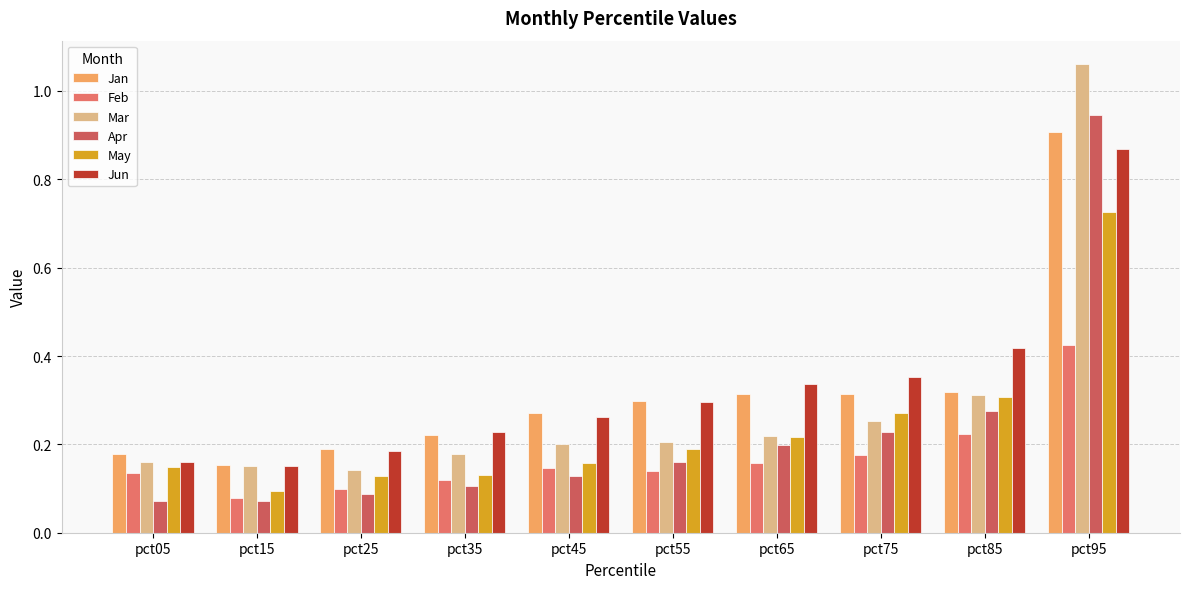

What is the total value across all series at pct95?

4.9